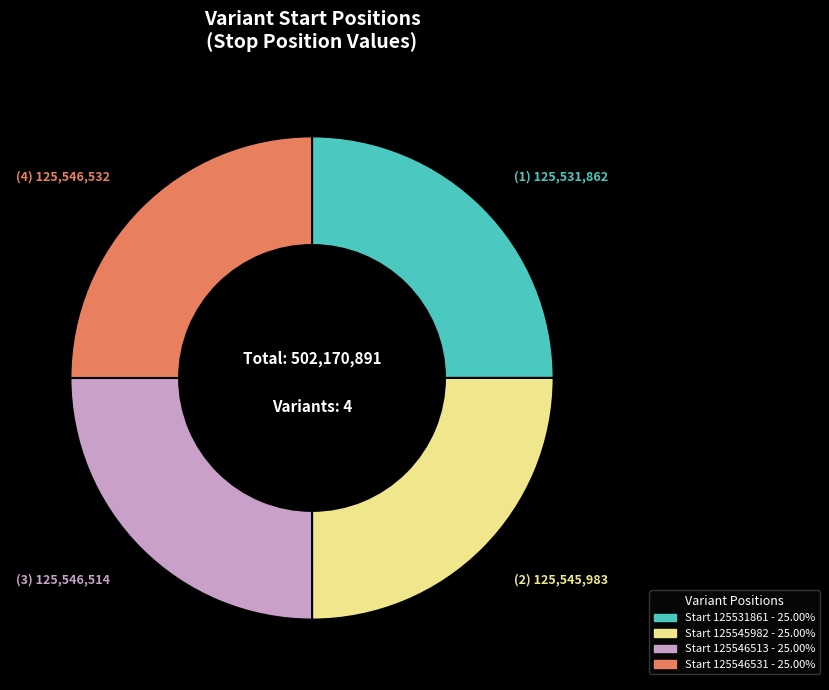

Is there any slice that represents more than half of the pie?

No